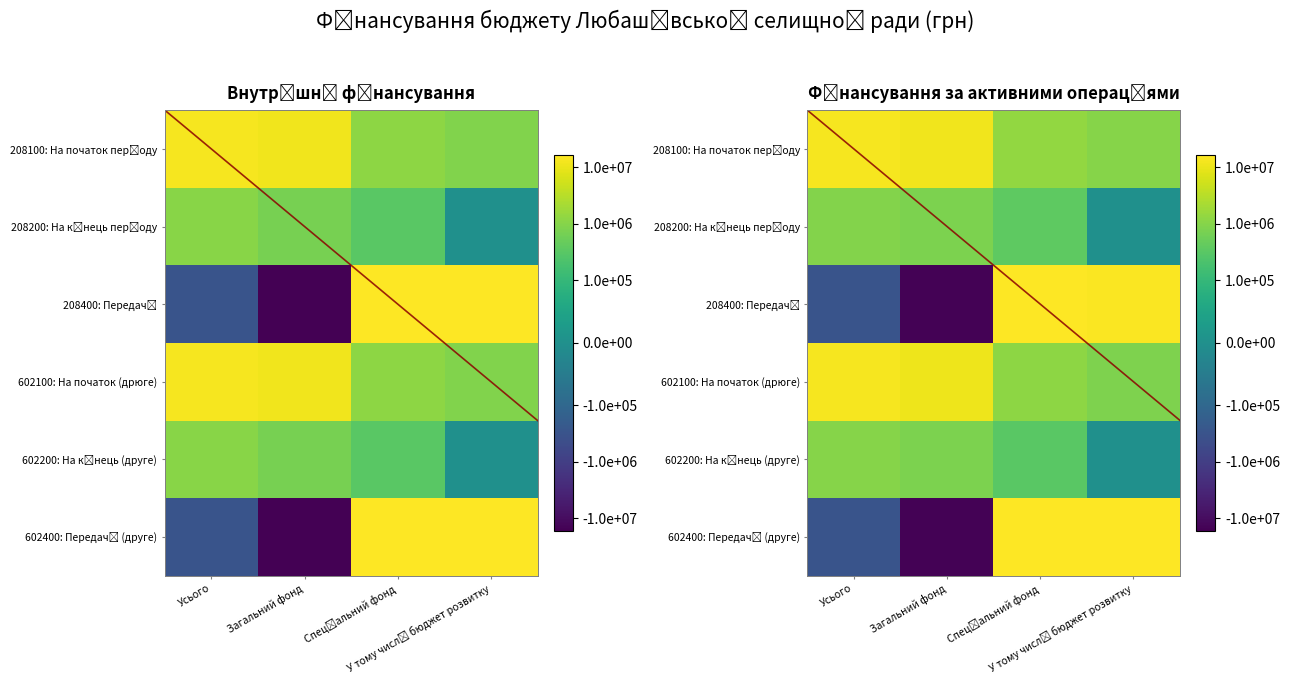

What value does the 208100 series have at Загальний фонд?

11765063.0